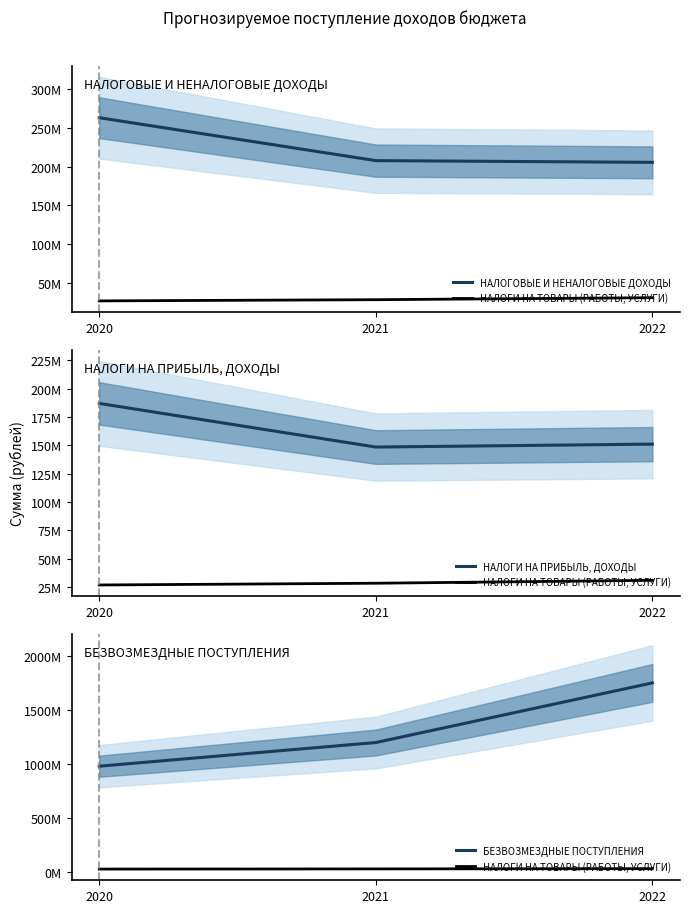

Count the number of data series in this chart.

4